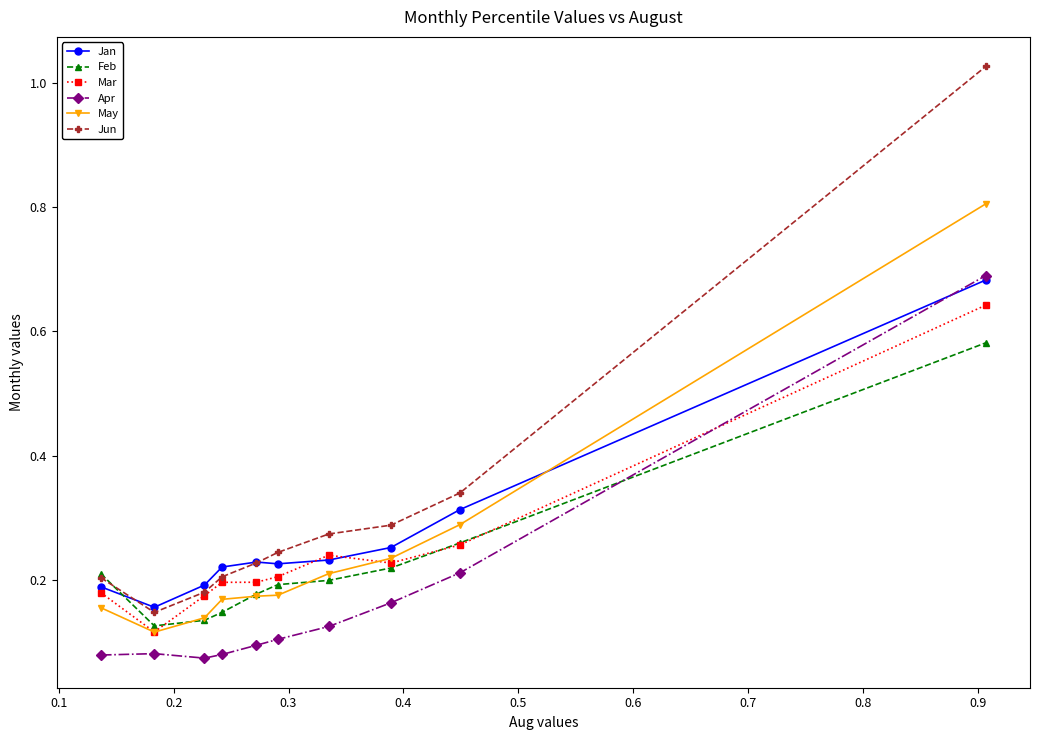

How many categories are shown in the chart?

10